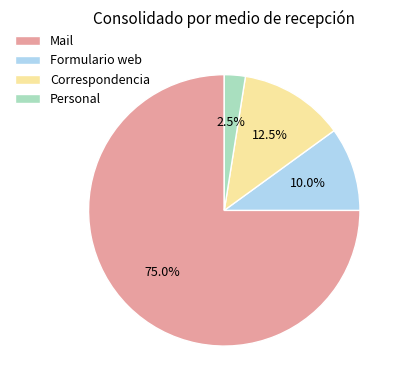

Do Formulario web and Correspondencia together represent more than half of the pie?

No